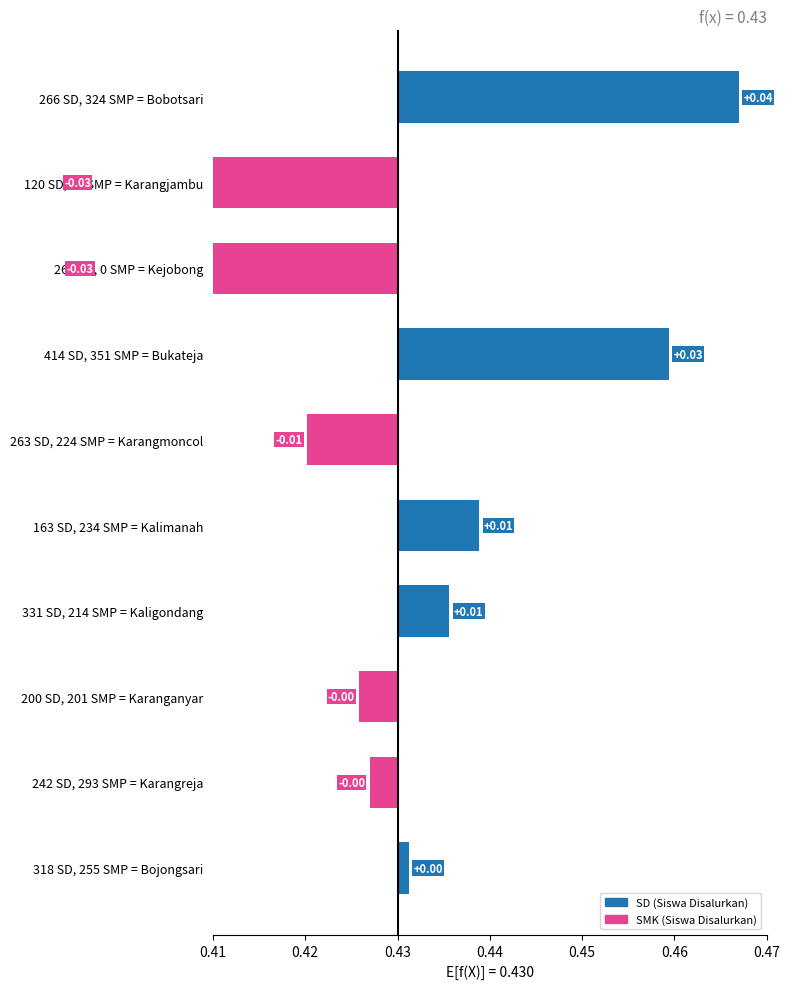

How many categories are shown in the chart?

10